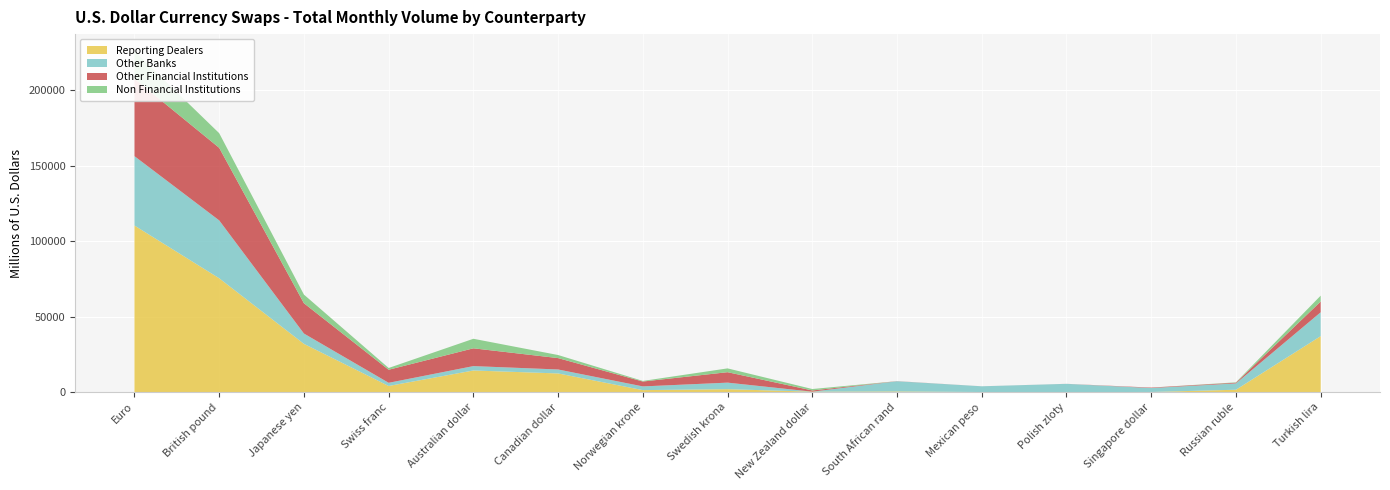

Reading left to right, list all the values displayed in this chart.

Reporting Dealers: 110382.0	75432.0	31951.0	4033.0	14302.5	12338.0	1284.0	1907.0	249.5	407.5	22.0	0.0	52.0	1538.0	37065.5
Other Banks: 45982.0	38358.0	6843.0	2092.0	2900.0	2626.0	2455.0	4334.0	0.0	6759.0	3795.0	5441.0	2605.0	4198.0	15821.0
Other Financial Institutions: 51361.0	48106.0	20085.0	8661.0	11795.0	7542.0	3241.0	6927.0	810.0	75.0	12.0	20.0	307.0	477.0	7124.0
Non Financial Institutions: 18246.0	9695.0	5727.0	1172.0	6320.0	2038.0	395.0	2520.0	947.0	0.0	0.0	0.0	0.0	234.0	3896.0